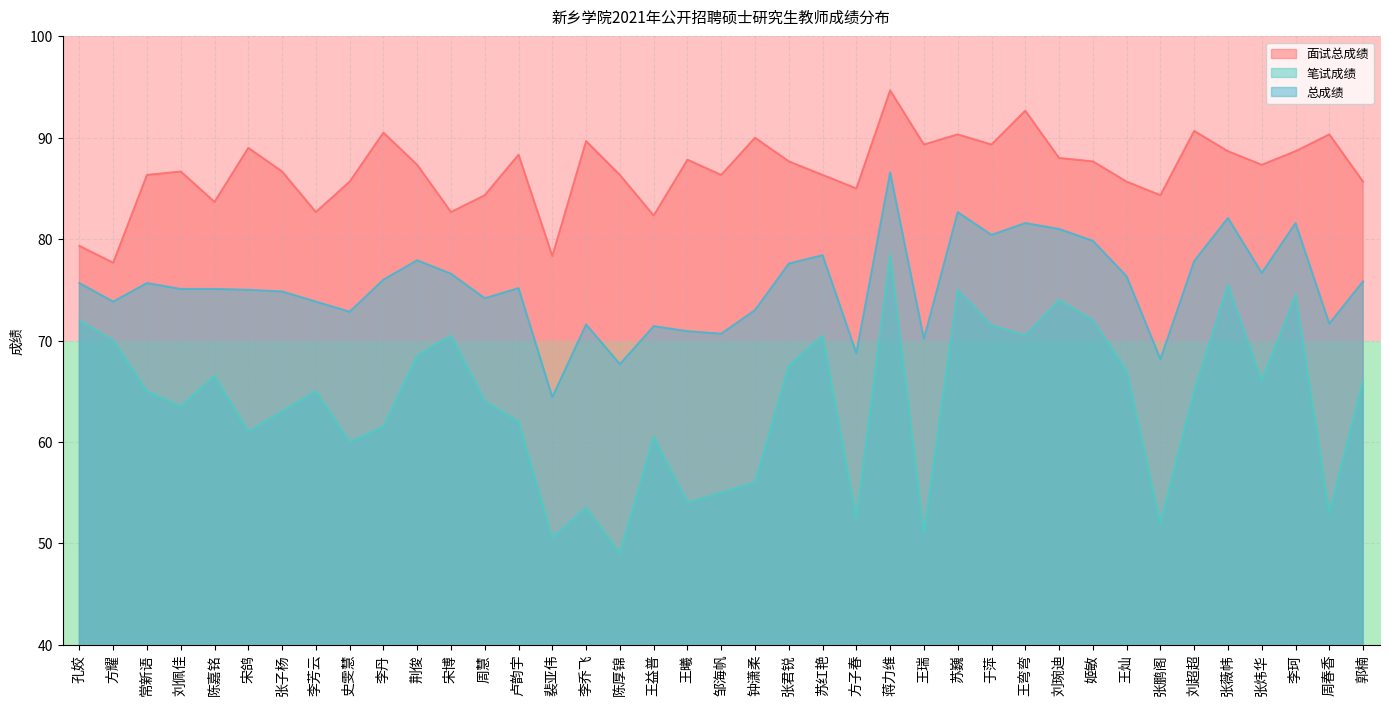

Read the 总成绩 value at 姬敏.

79.8